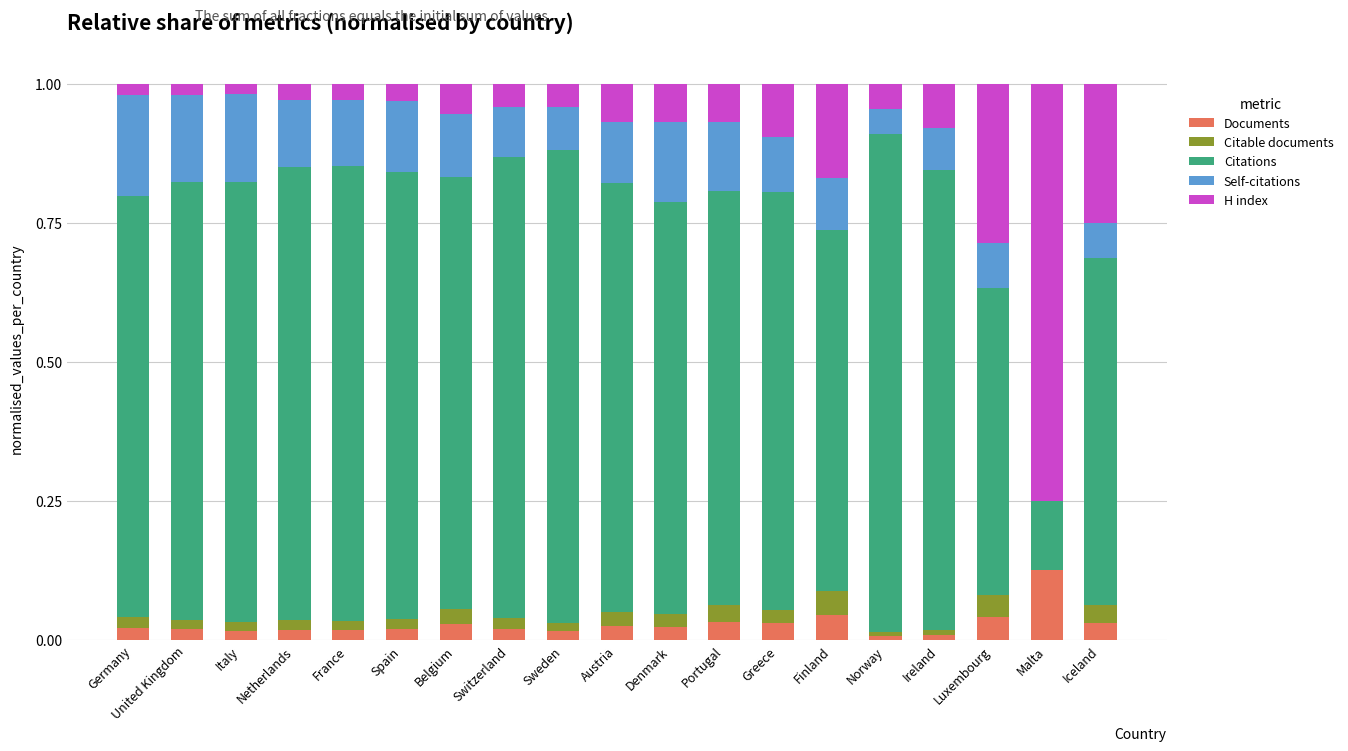

How many distinct data groups are displayed?

5